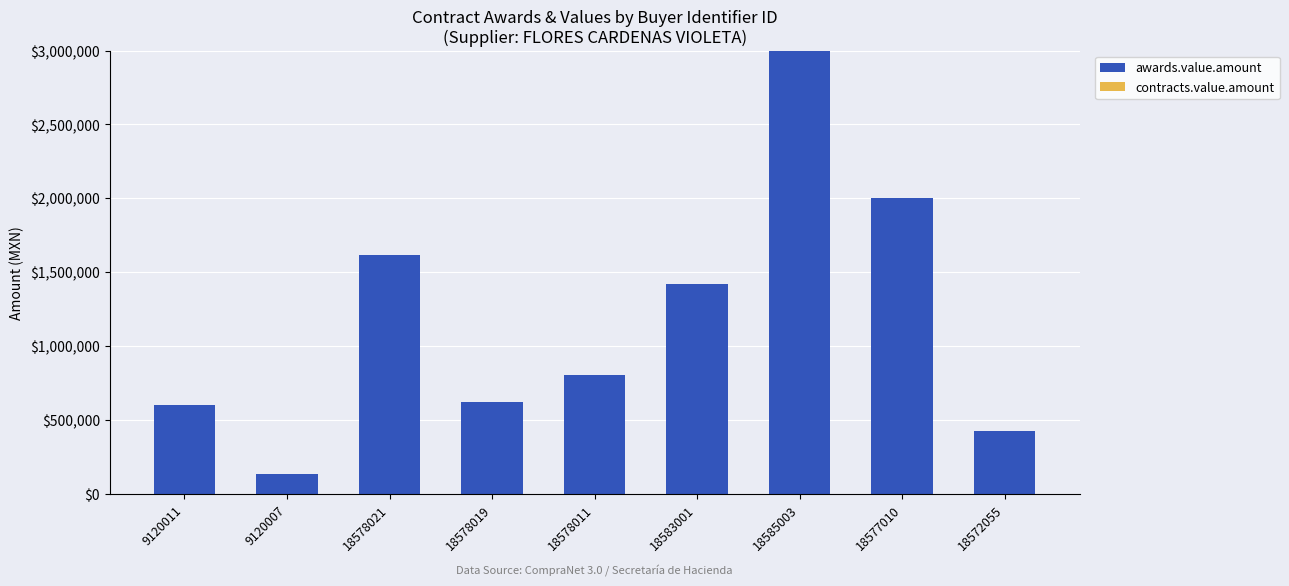

Approximately how many times larger is the value at 18578011 compared to 18572055?

1.9